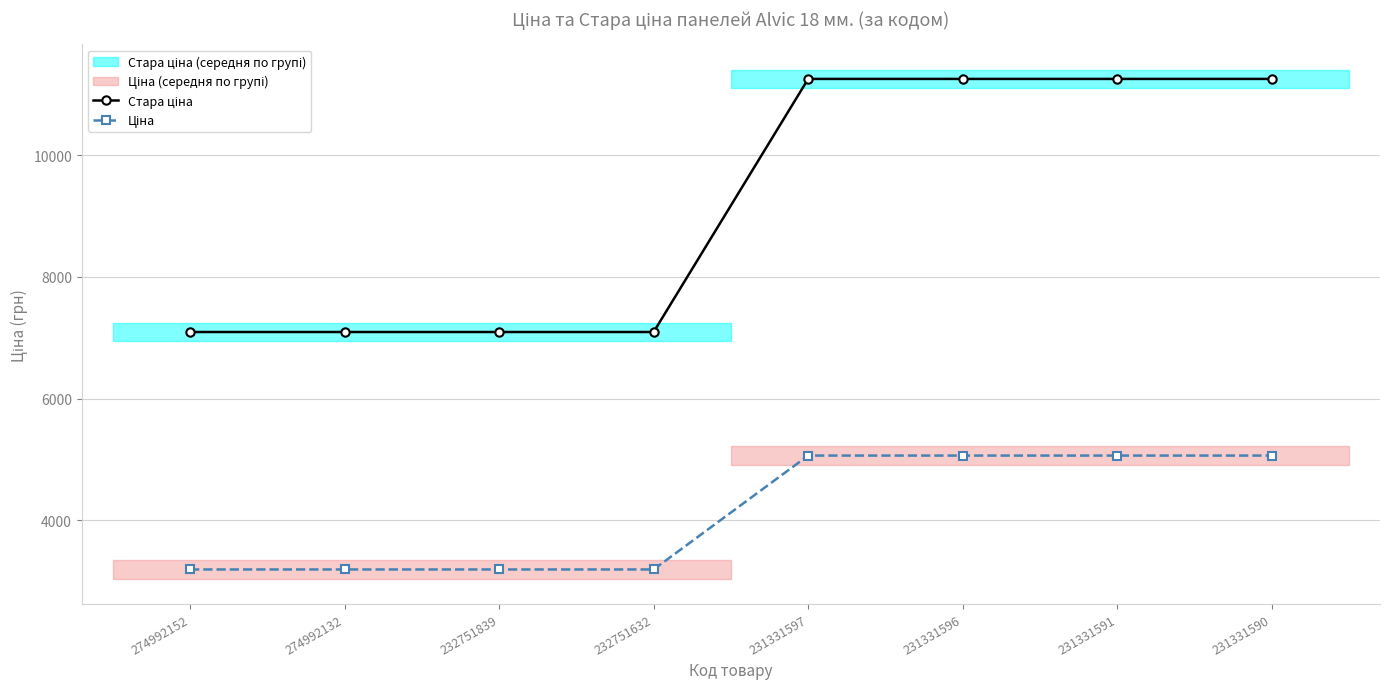

Reading left to right, extract all data points from this chart.

Стара ціна: 274992152=7095.5	274992132=7095.5	232751839=7095.5	232751632=7095.5	231331597=11255.0	231331596=11255.0	231331591=11255.0	231331590=11255.0
Ціна: 274992152=3193.0	274992132=3193.0	232751839=3193.0	232751632=3193.0	231331597=5064.8	231331596=5064.8	231331591=5064.8	231331590=5064.8